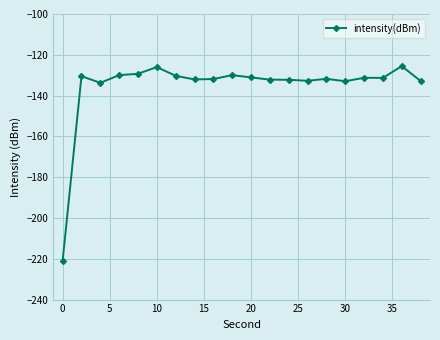

What is the smallest value displayed?

-221.0